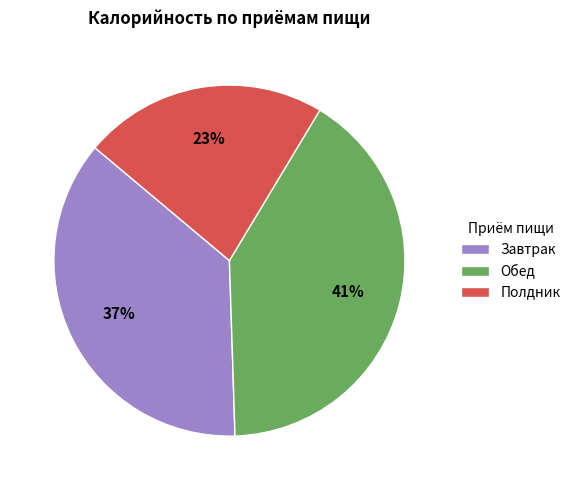

What is the ratio of the value at Обед to the value at Полдник?

1.8